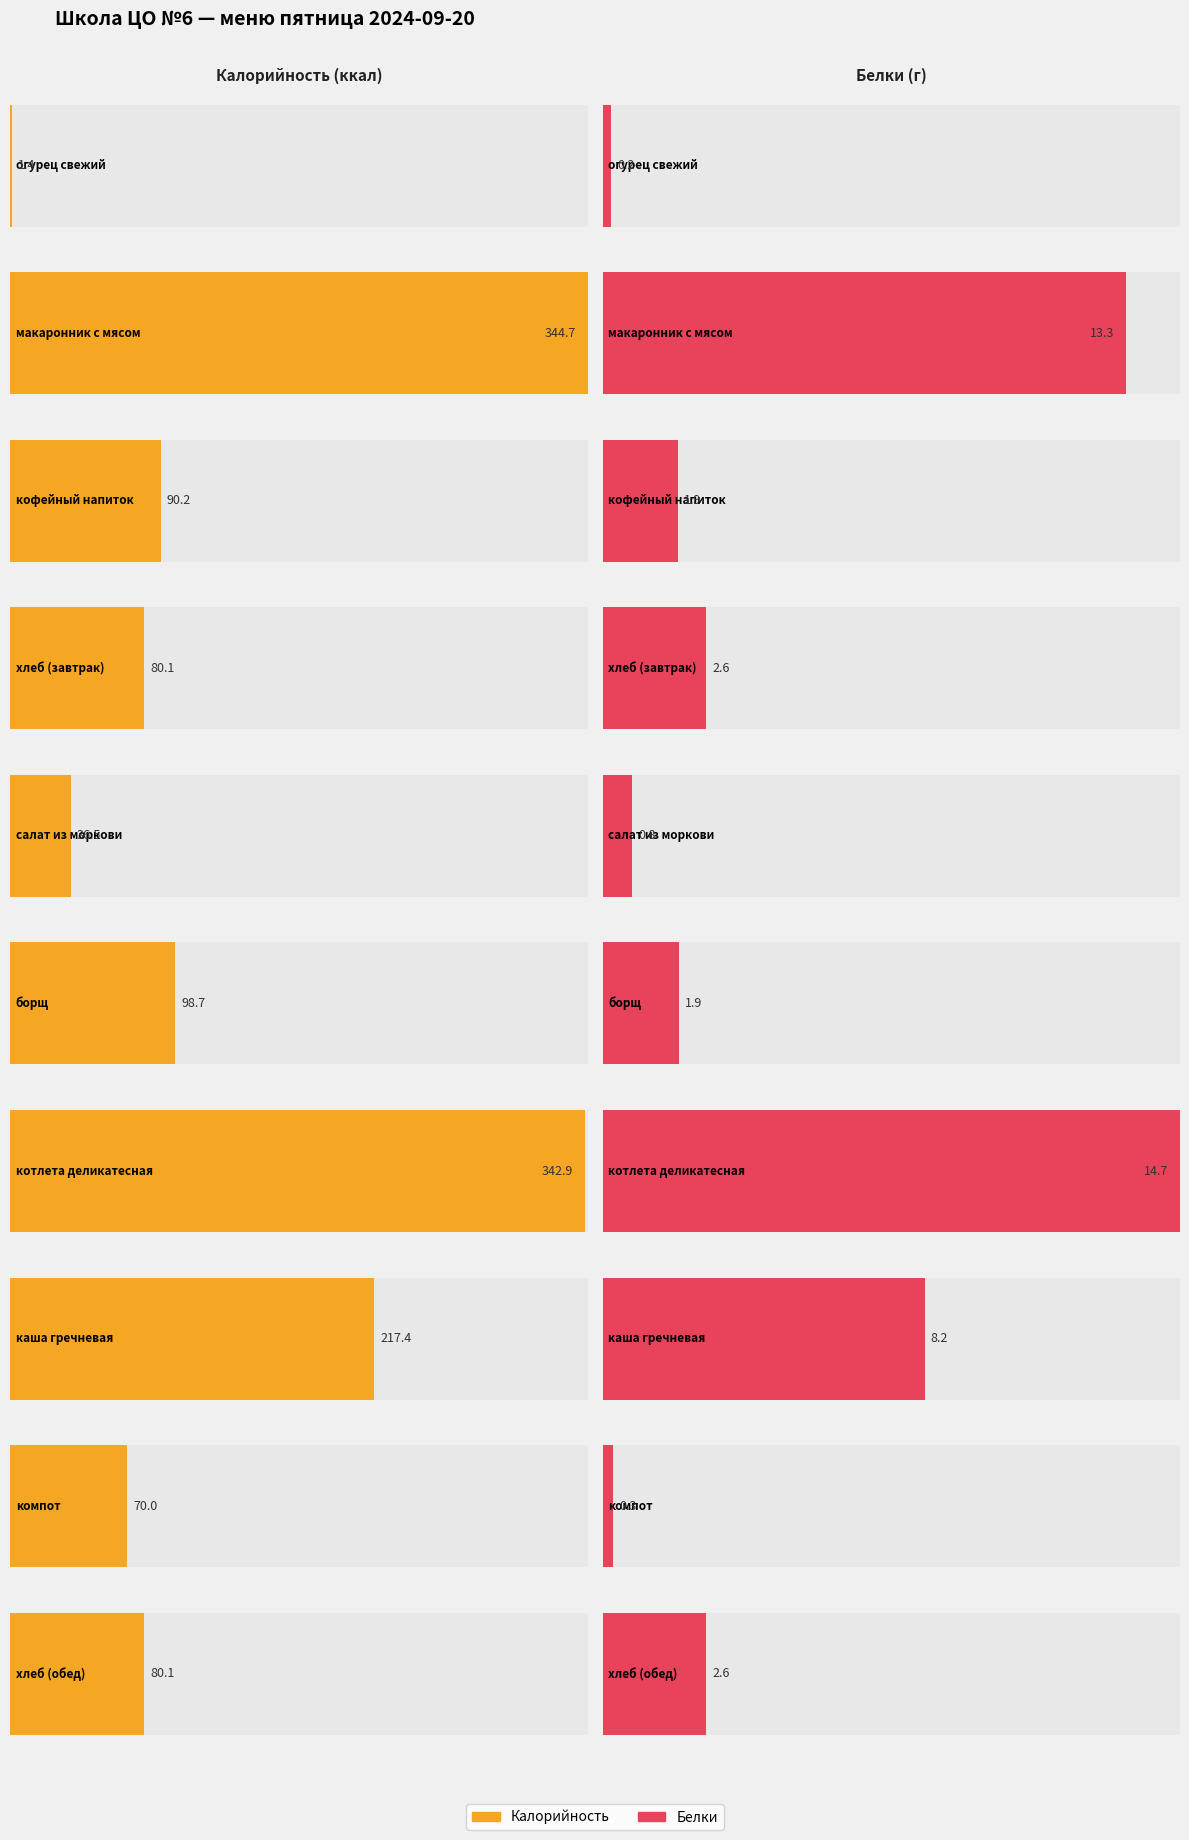

How many groups of bars are there?

10